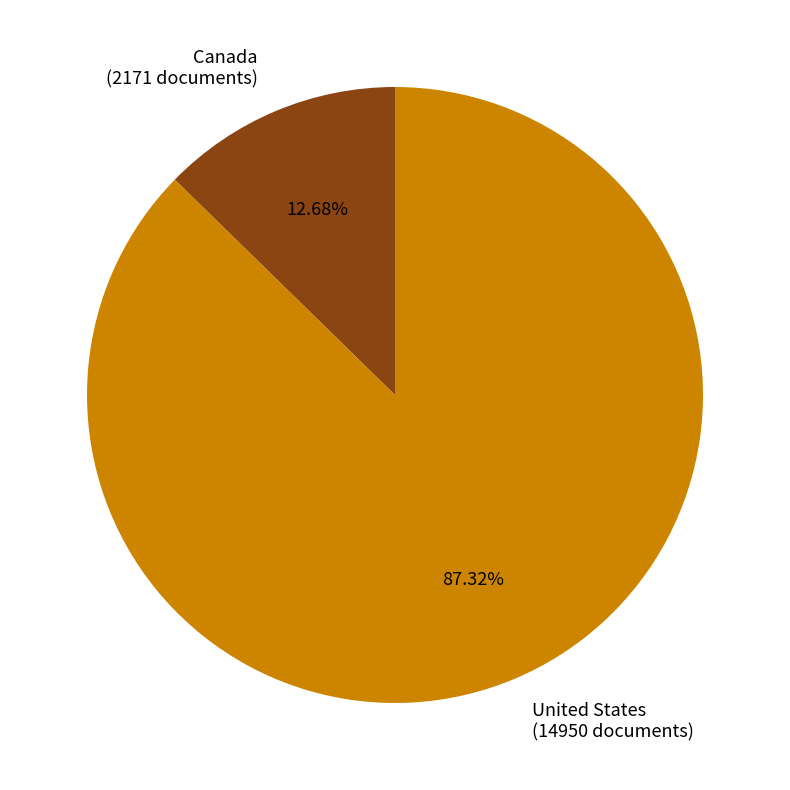

What is the majority slice?

United States